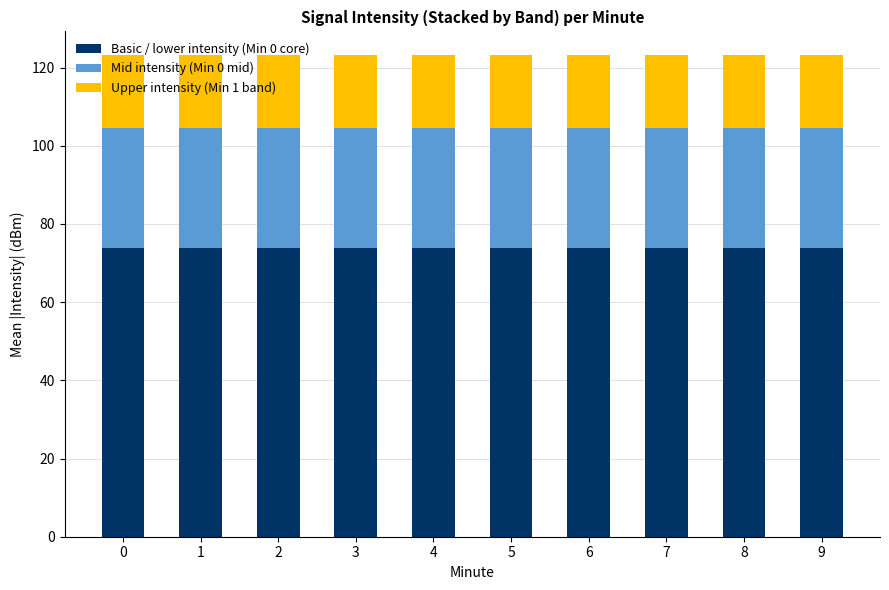

What is the total value across all series at 2?

123.1